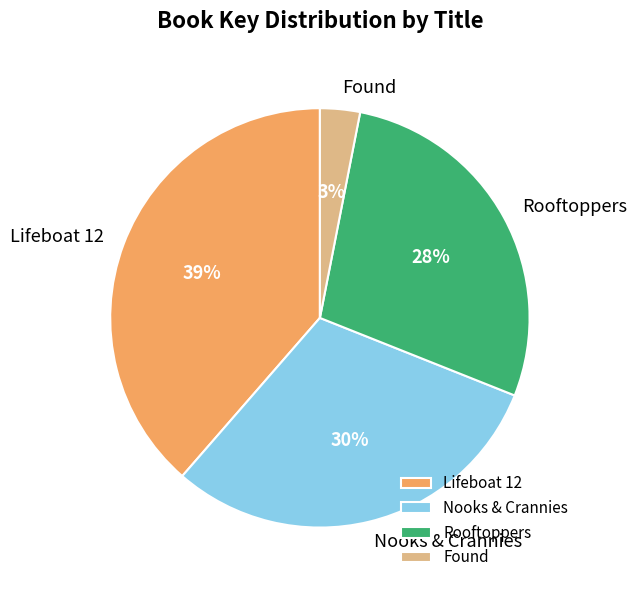

Is it true that Lifeboat 12 is 39% of the pie?

True